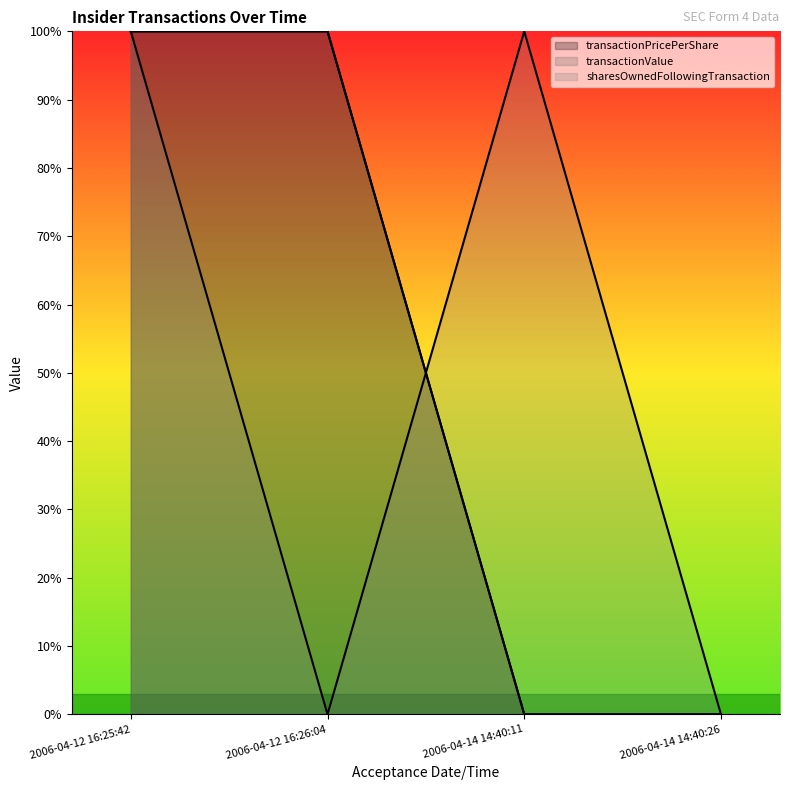

Which has a higher value, 2006-04-14 14:40:11 or 2006-04-12 16:26:04?

2006-04-12 16:26:04